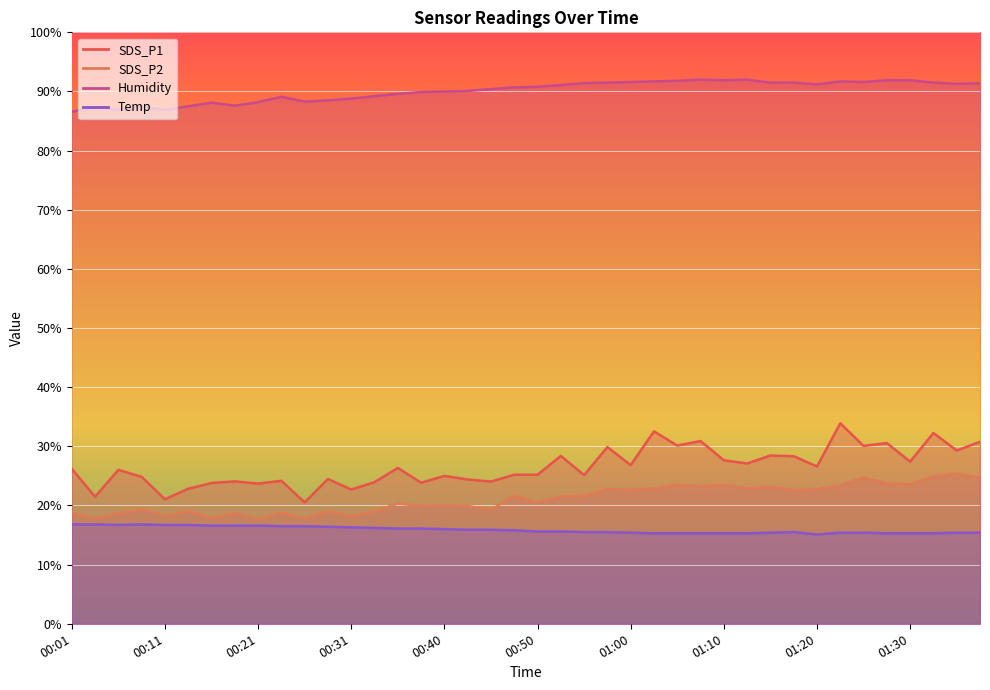

How many interior local valleys does the SDS_P2 series have?

14